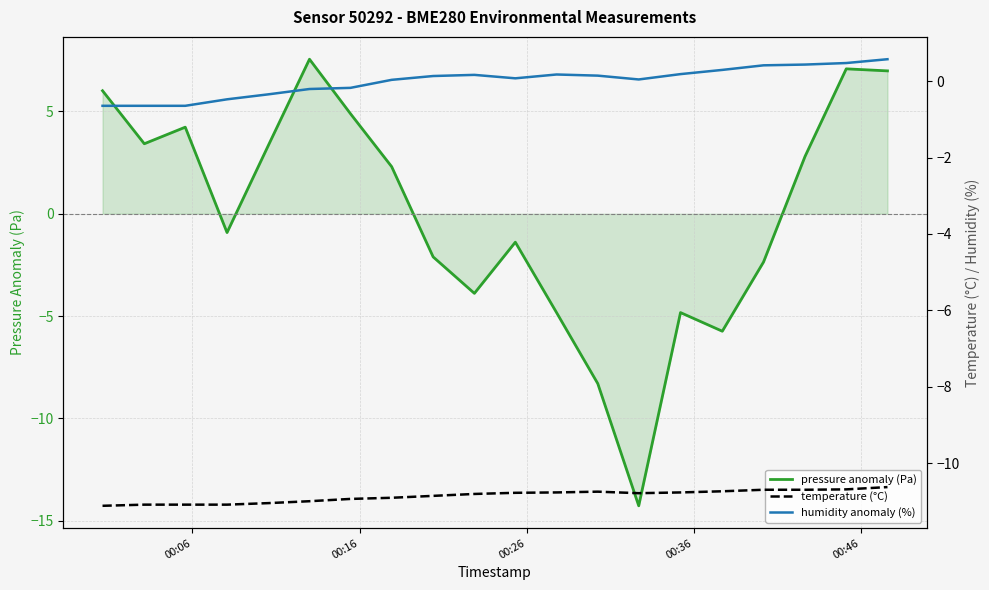

The temperature (°C) series shows -5.5 at 00:26. True or false?

False